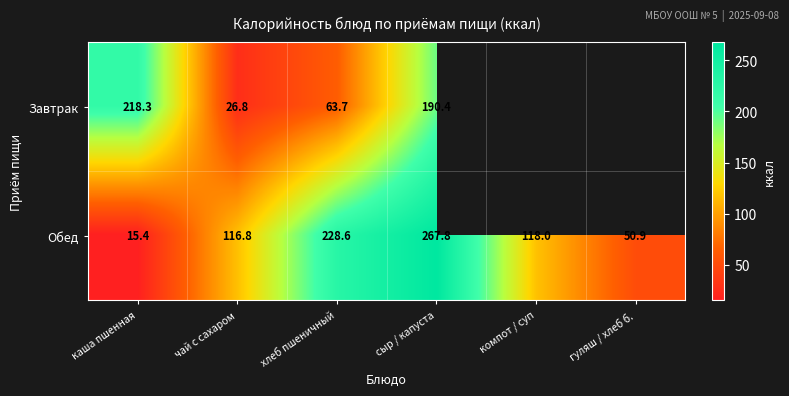

Which has a higher value, чай с сахаром or хлеб пшеничный?

хлеб пшеничный